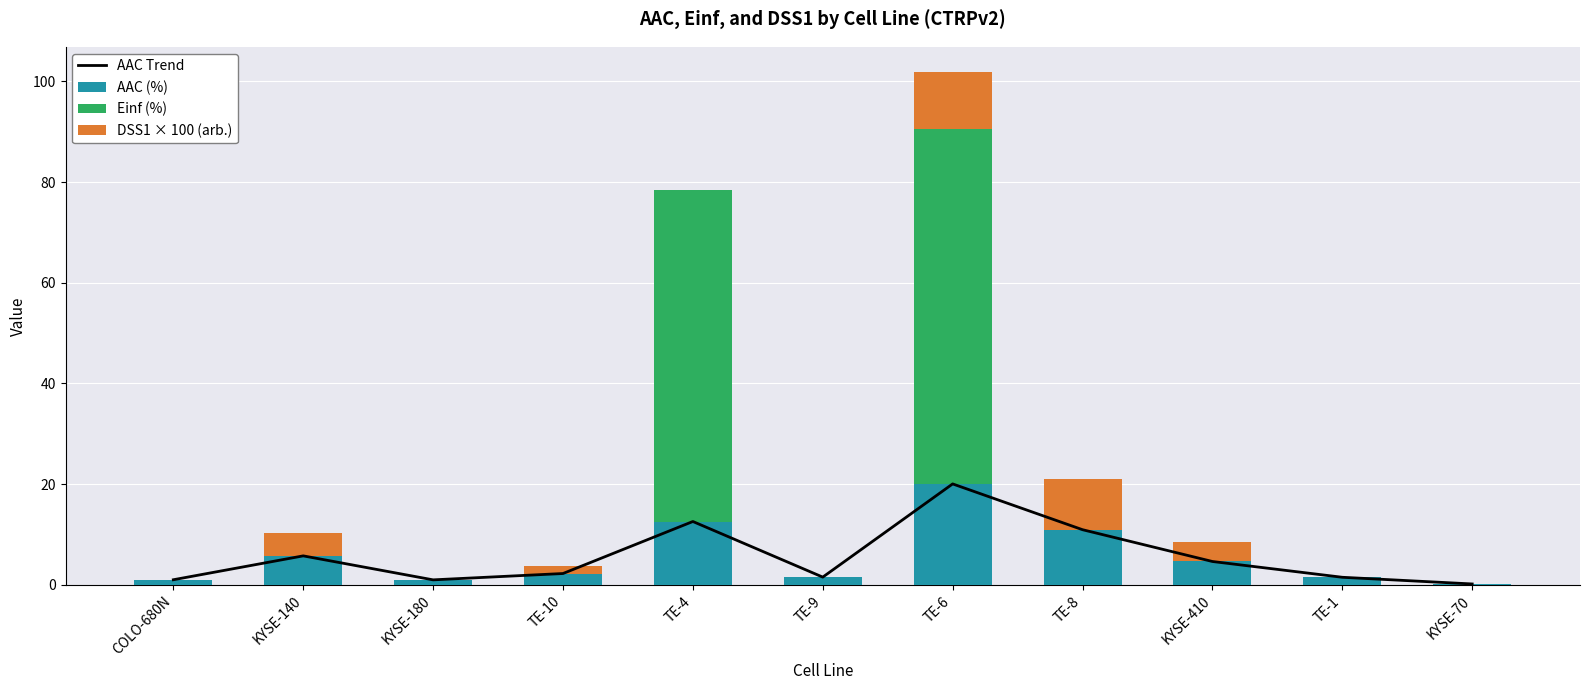

What position from the left is KYSE-410?

9